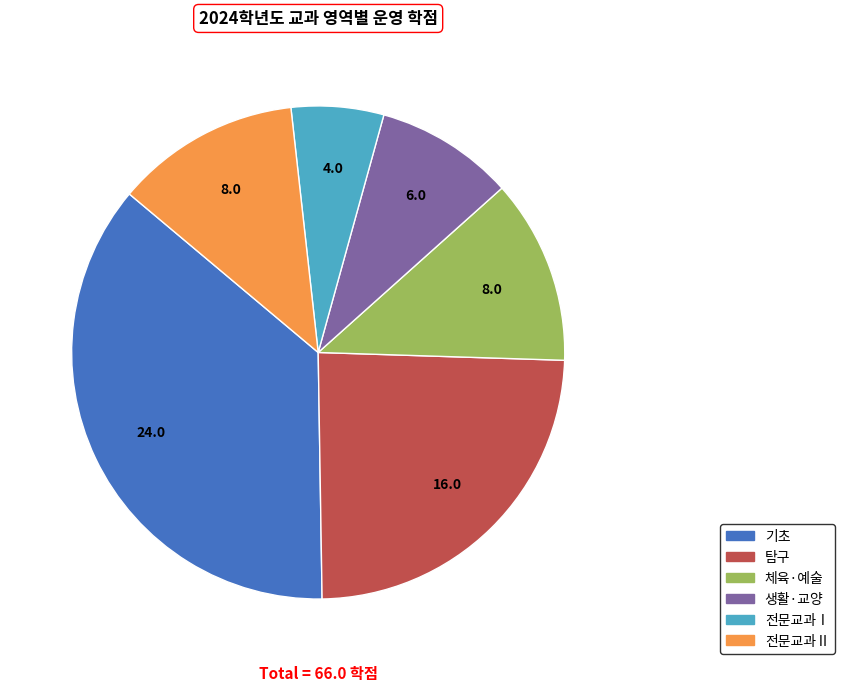

Is it true that 기초 is 42% of the pie?

False